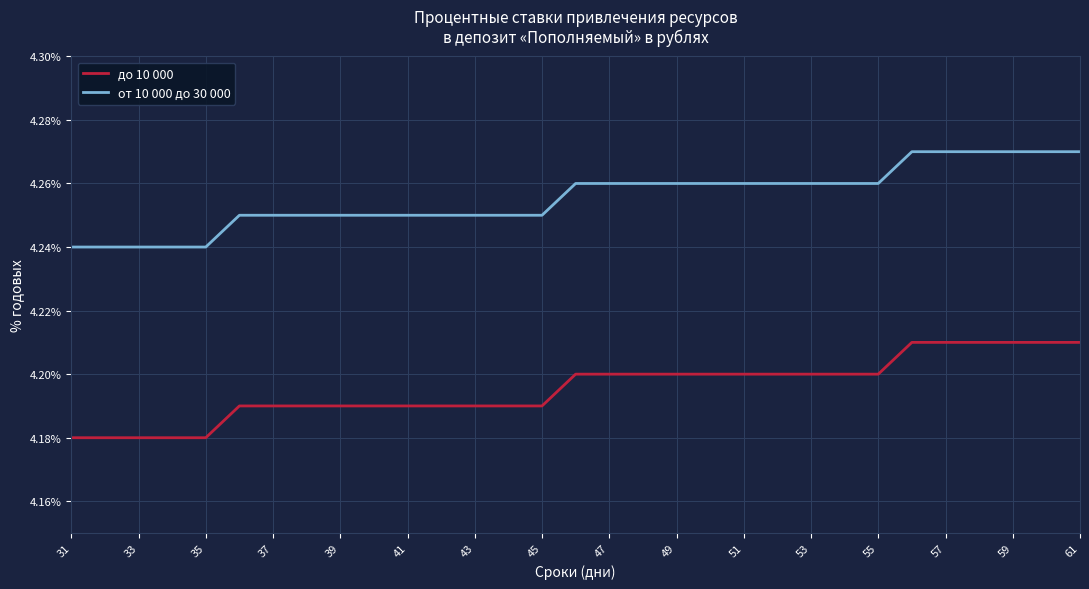

True or false: до 10 000 and от 10 000 до 30 000 cross at least once.

False